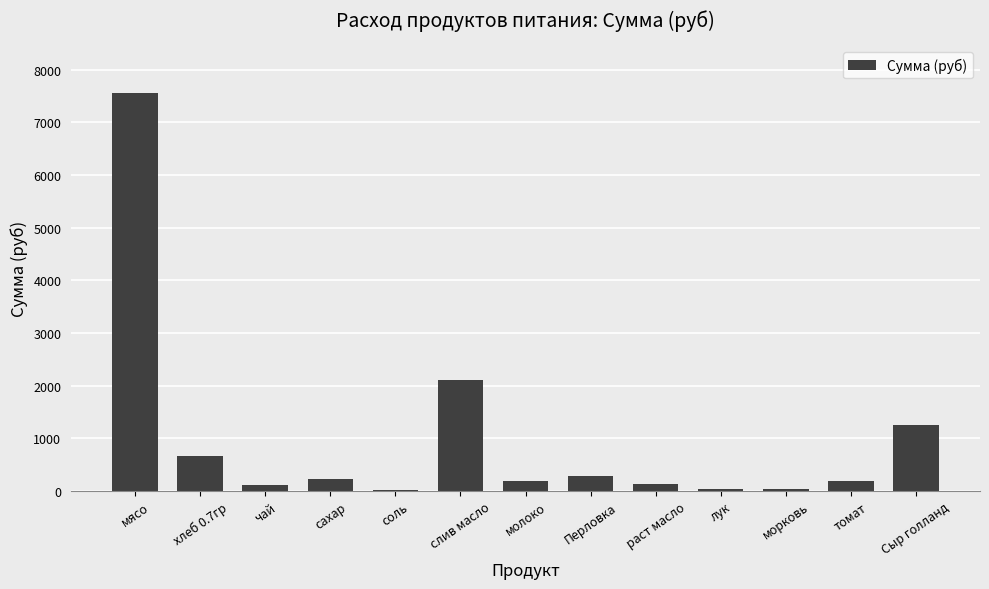

What is the change in value from хлеб 0.7гр to морковь?

-635.1